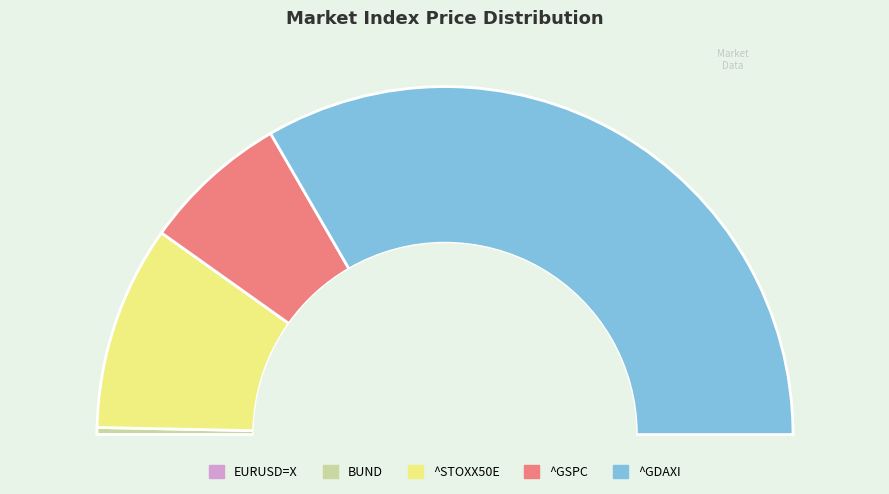

What is the change in value from BUND to ^STOXX50E?

+2875.5